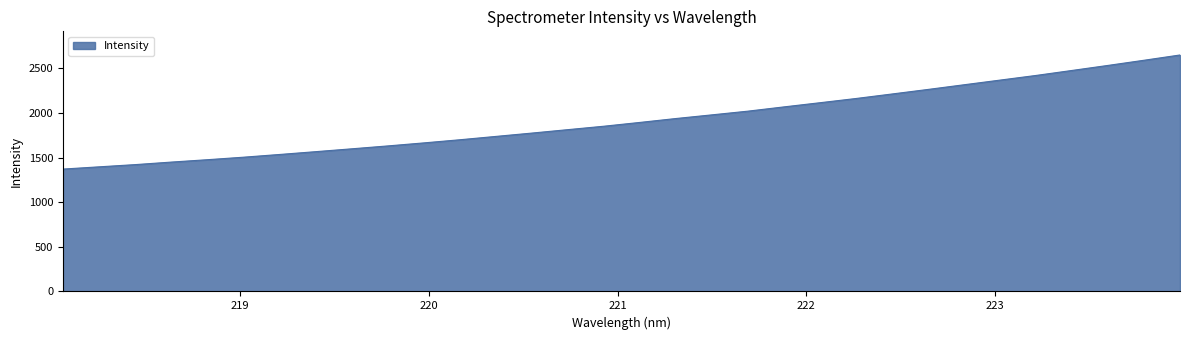

What is the smallest value displayed?

1370.5